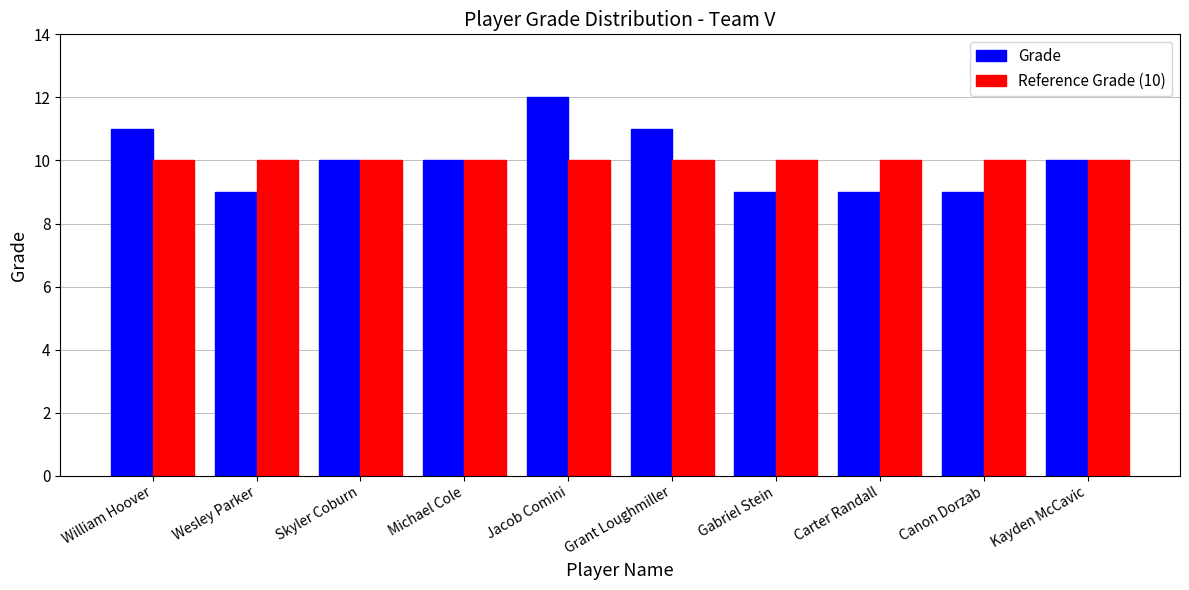

Which category has the highest value in the Grade series?

Jacob Comini